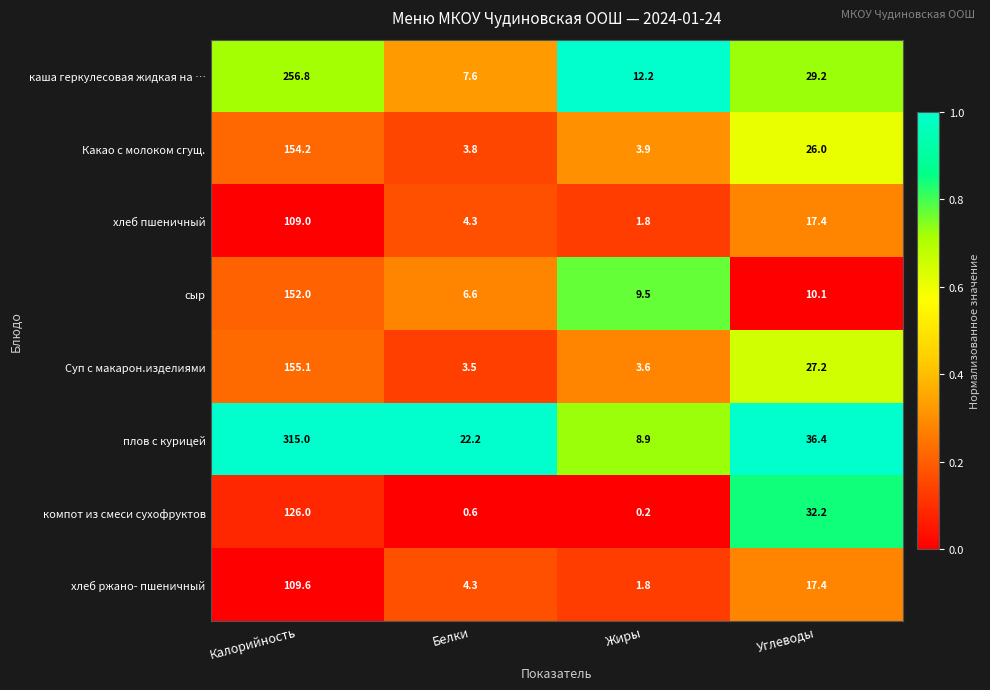

At how many categories does at least one series exceed 0?

4